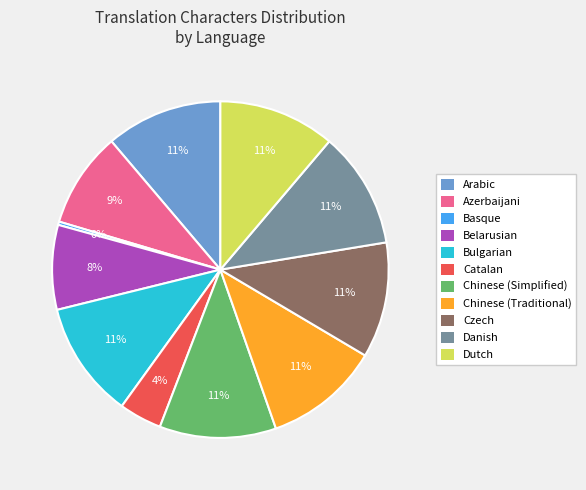

To the nearest percent, what is the difference between the largest and smallest slice percentages?

11%